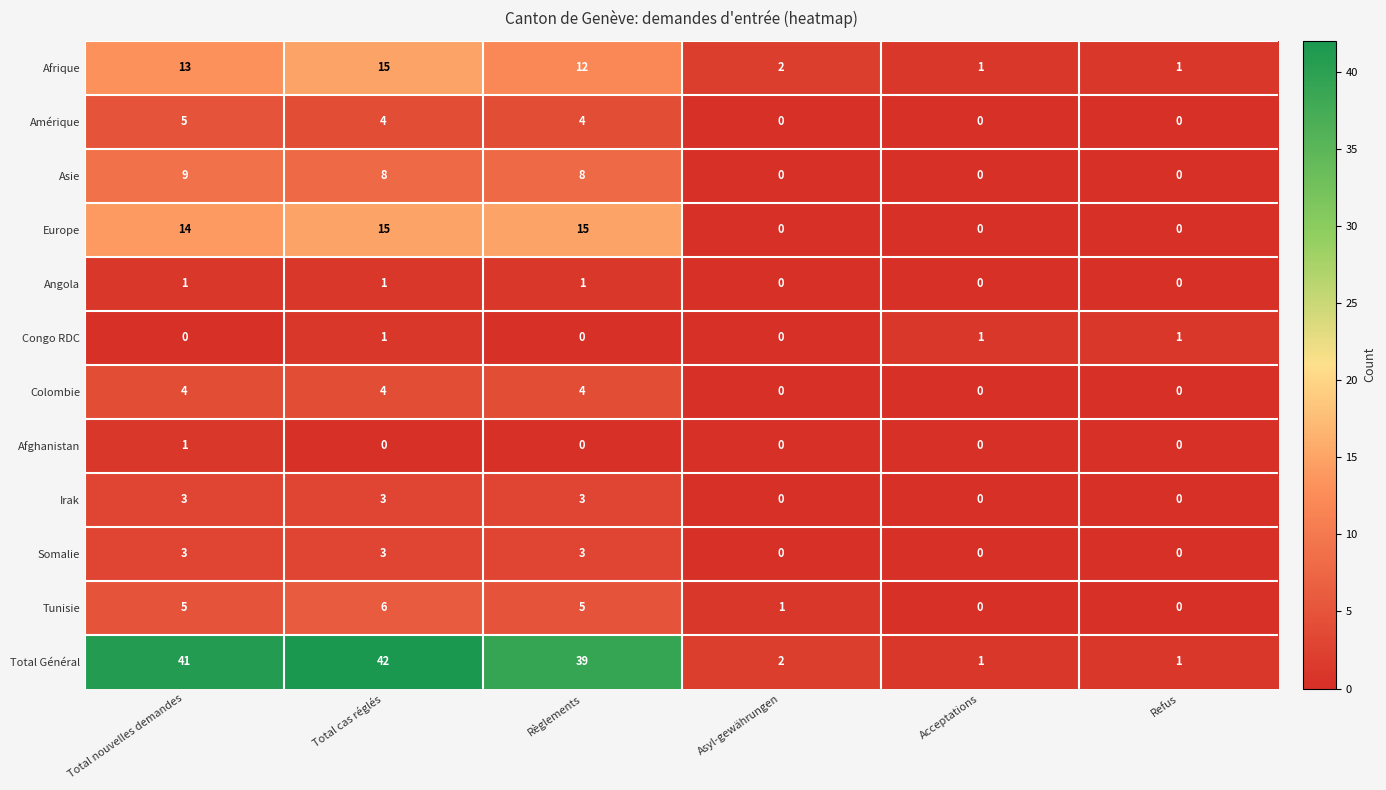

Which series has the largest range (max minus min)?

Total Général